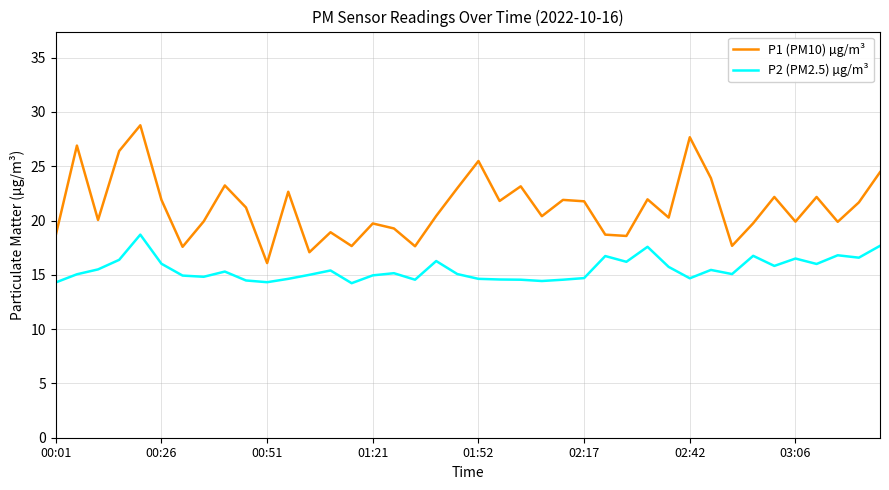

List the series in order of their peak value, highest first.

P1 (PM10) µg/m³, P2 (PM2.5) µg/m³